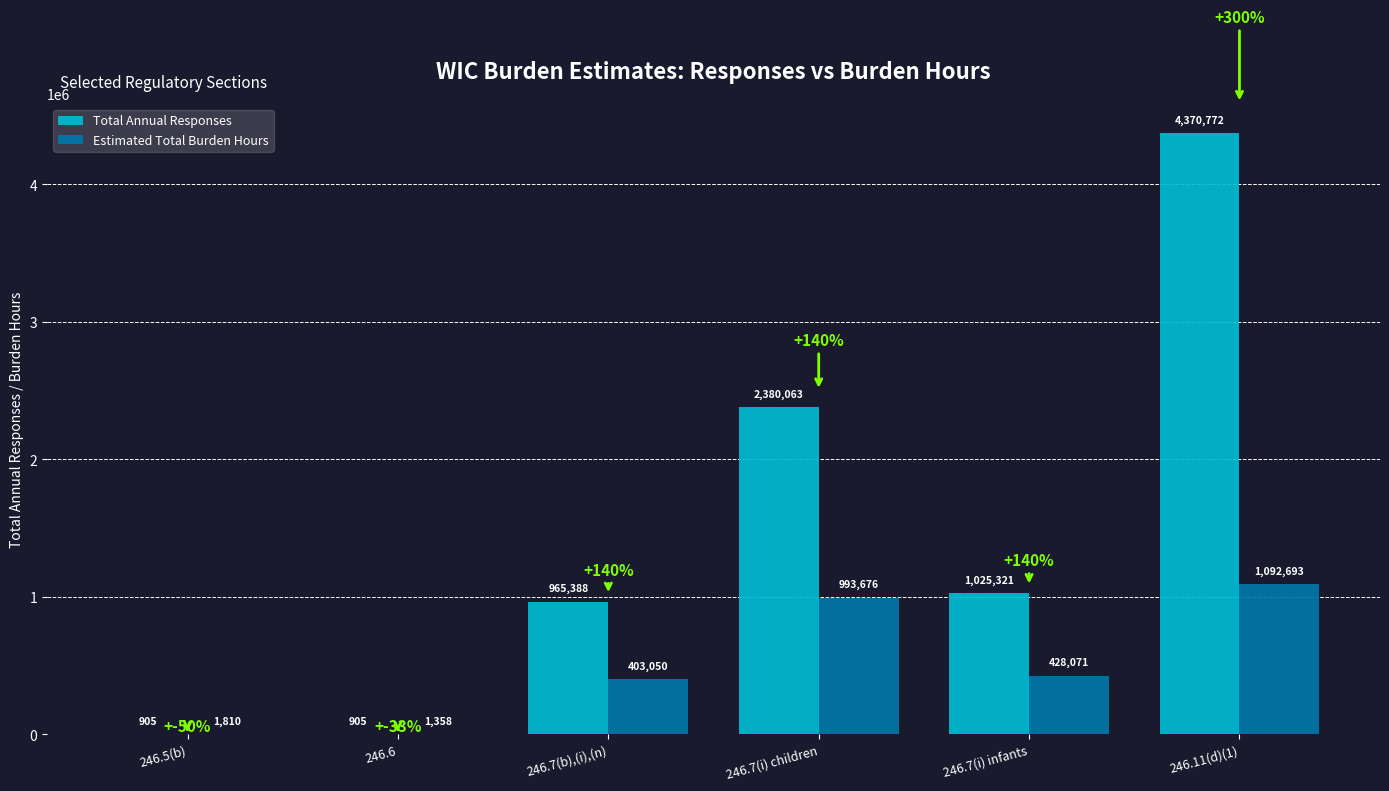

At which label is Total Annual Responses closest to 2185838?

246.7(i) children